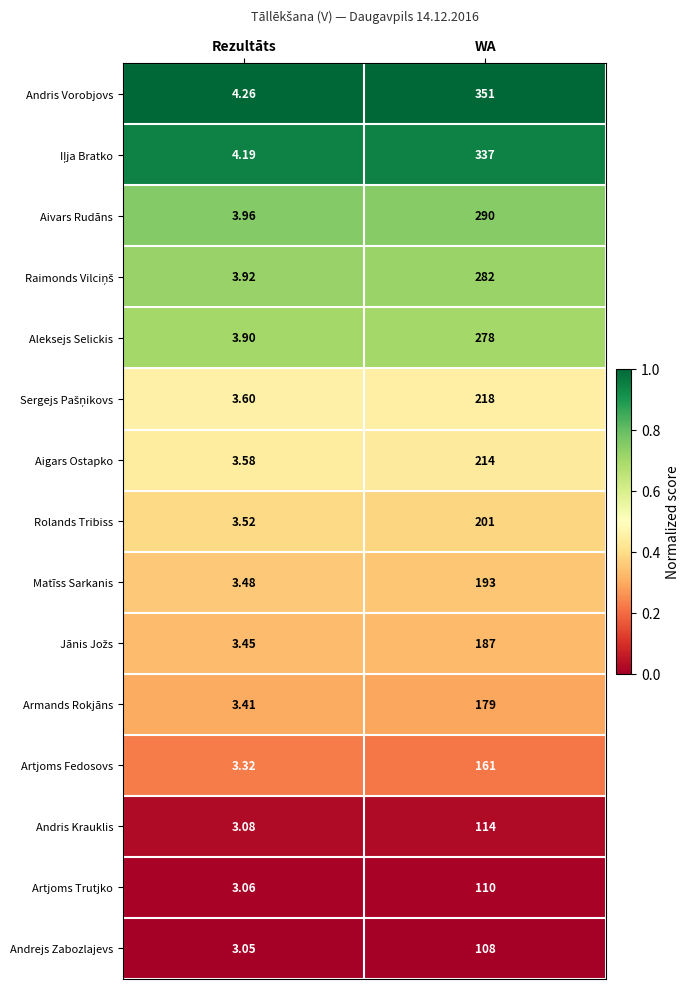

What is the spread (max minus min) of values at WA?

243.0